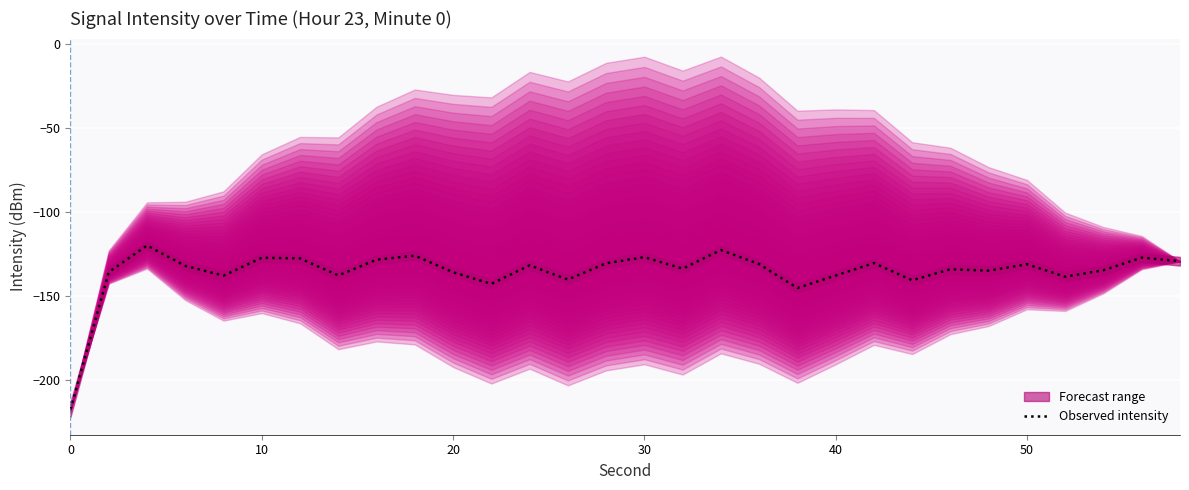

The Observed intensity series shows -131.0 at 50. True or false?

True